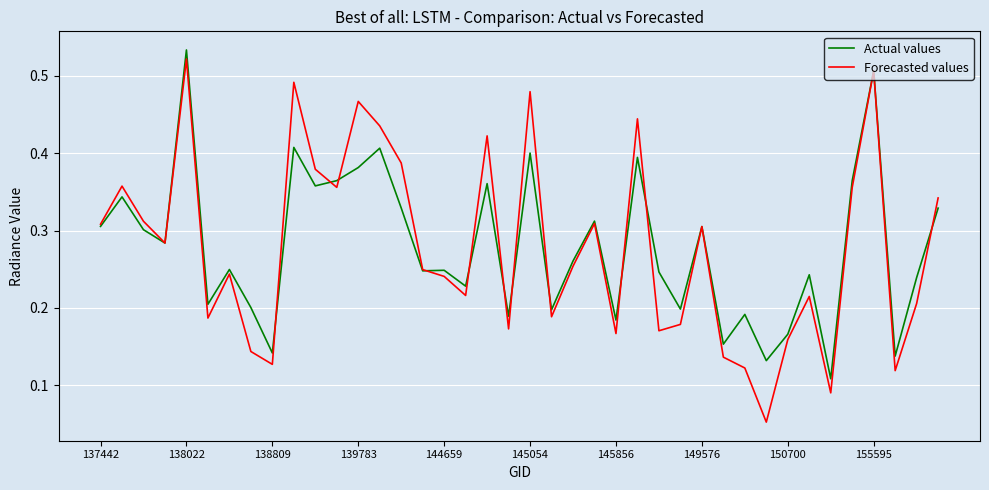

How many lines are shown in the chart?

2